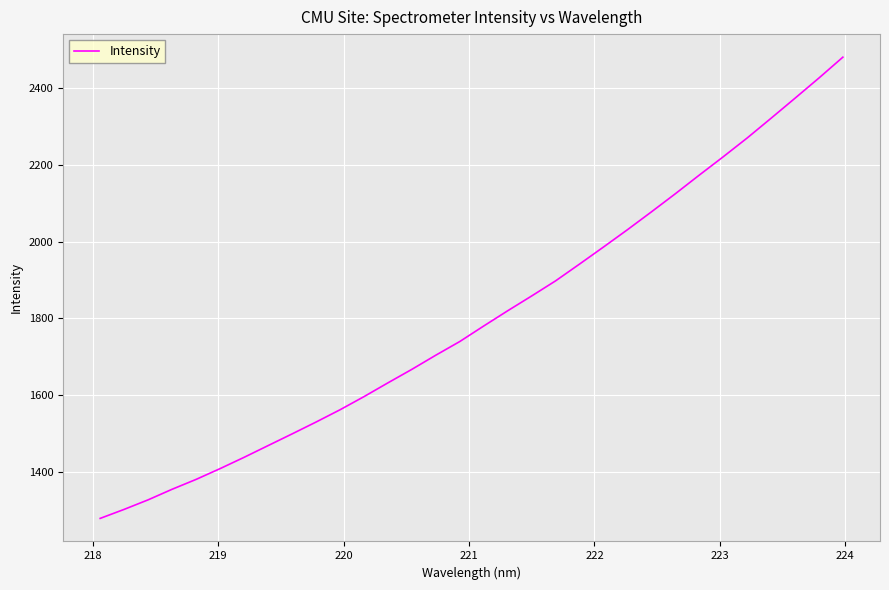

True or false: there are more than 2 points higher than both neighbors.

False